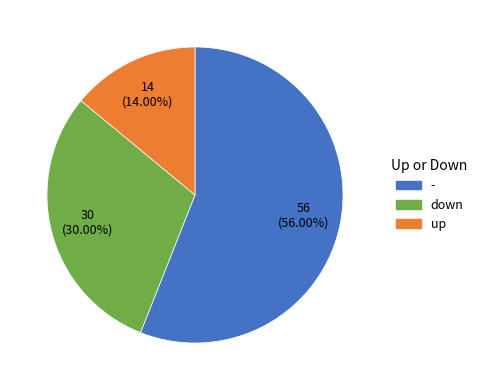

How many slices are in this pie chart?

3